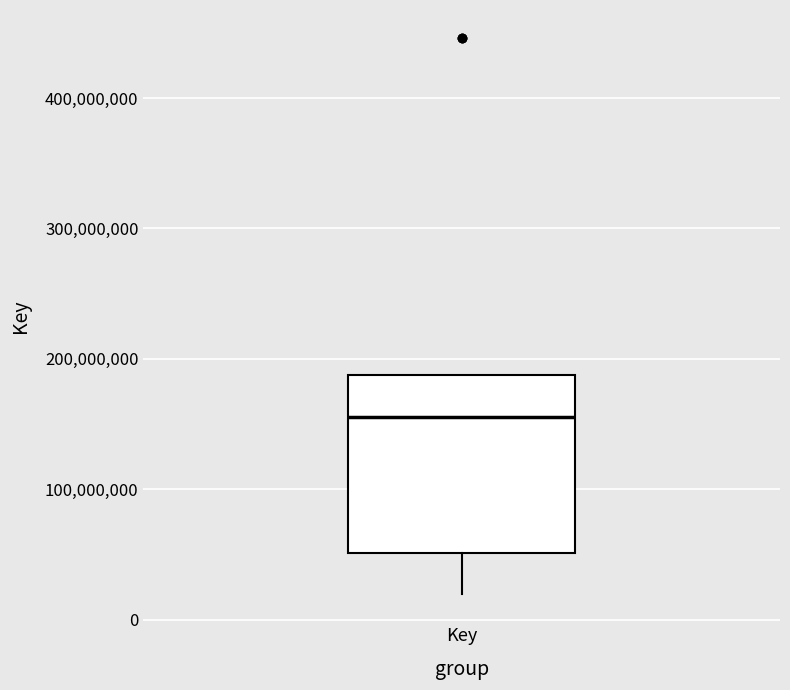

Where is the upper edge of the box for Key on the y-axis? The values are not printed on the chart, so give them approximately, as read against the axis.

190000000